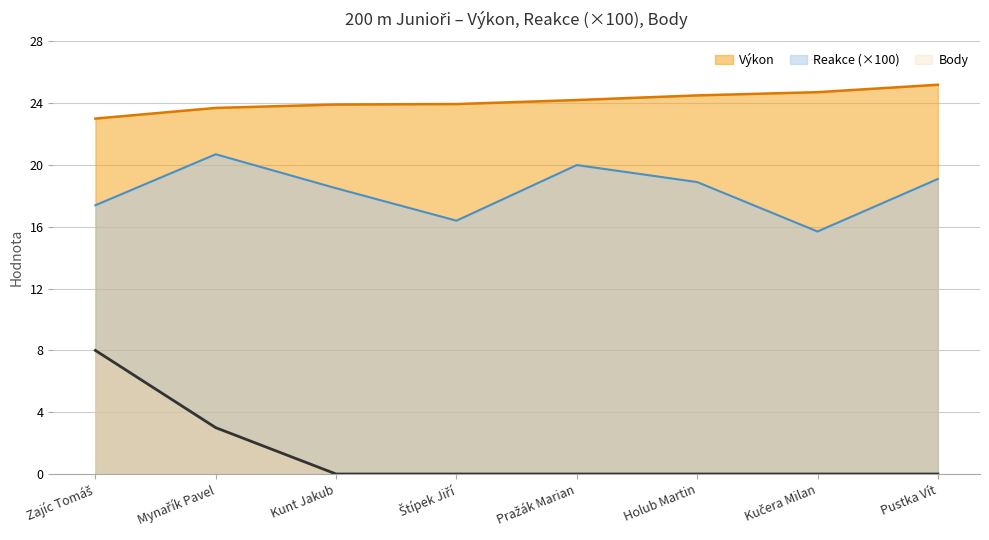

What is the total value across all series at Pustka Vít?

44.3